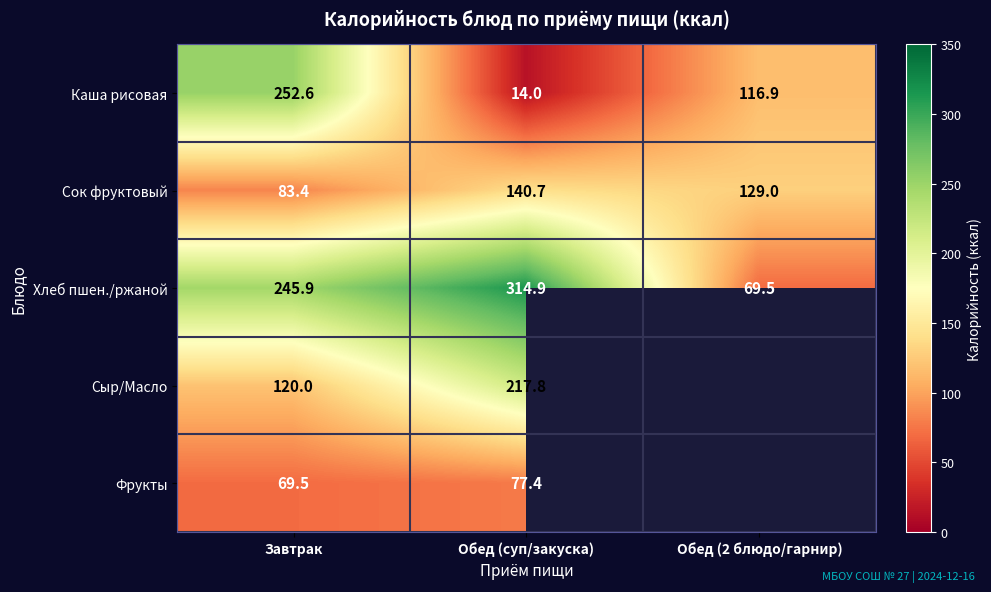

What is the total value across all series at Завтрак?

771.4